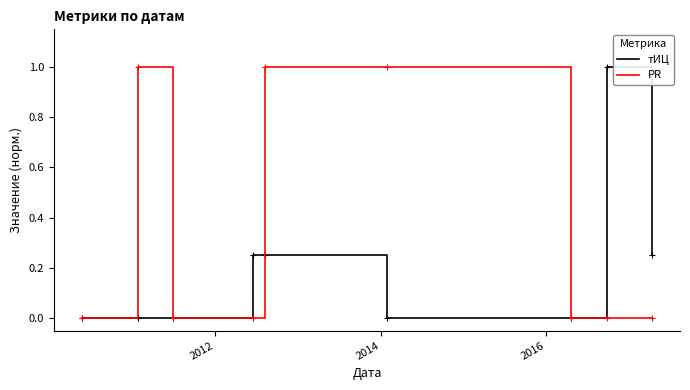

List the series in order of their overall mean, highest first.

PR, тИЦ